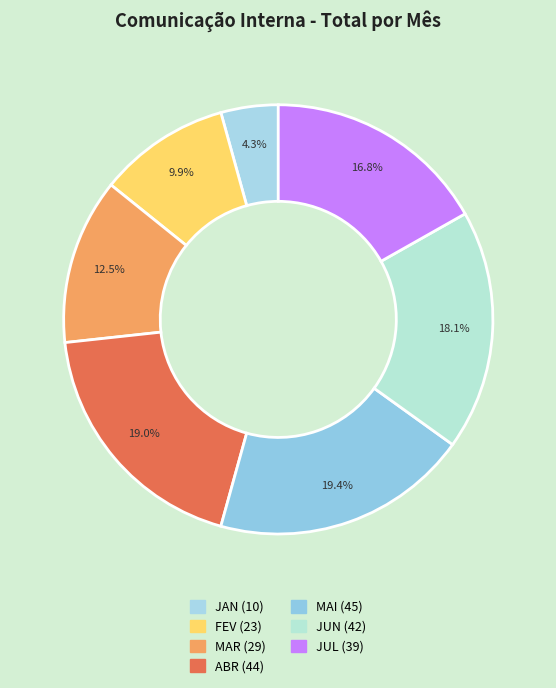

To the nearest percent, what is the difference between the largest and smallest slice percentages?

15%